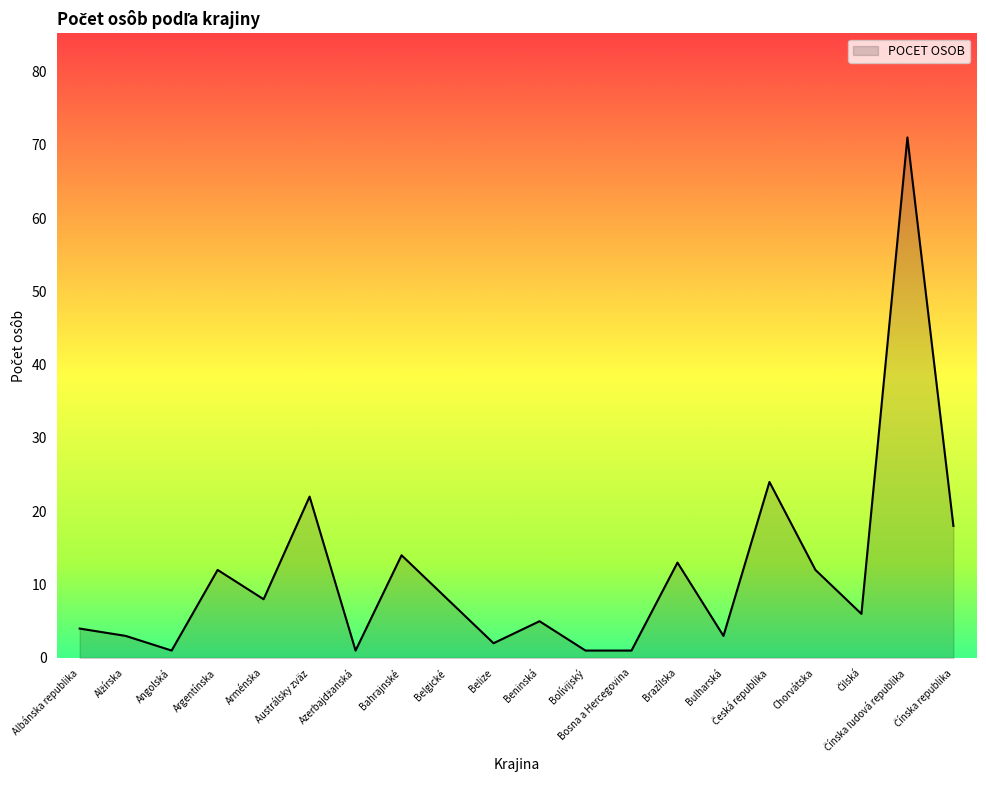

What is the difference between the maximum and minimum values?

70